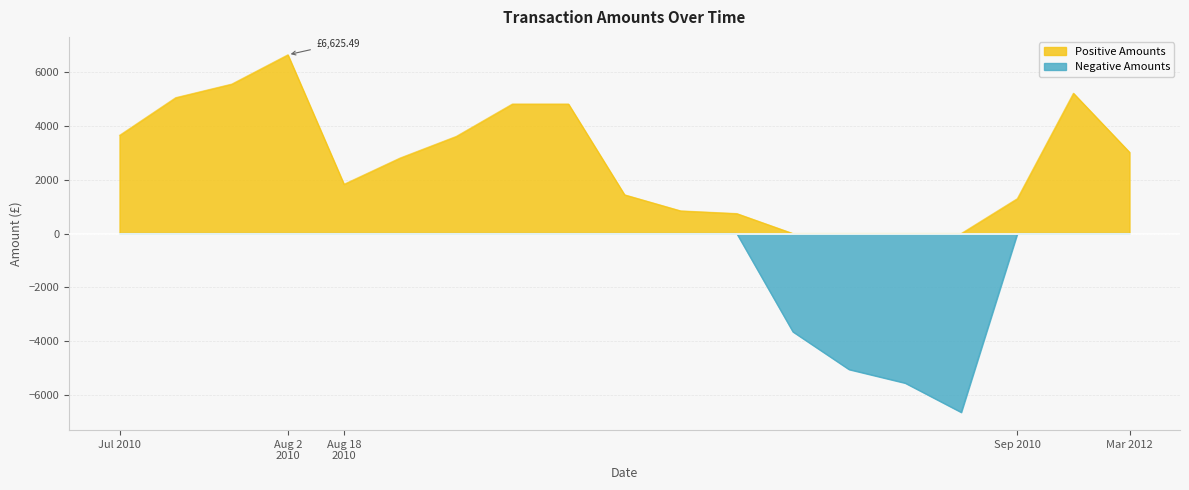

What are all the series names shown in the legend?

Positive Amounts, Negative Amounts